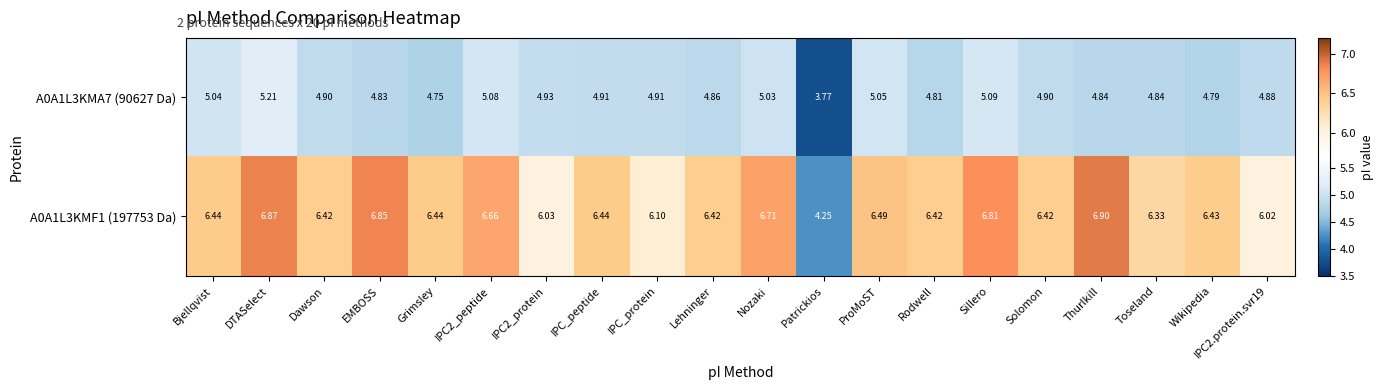

Which category has the lowest value across all series?

Patrickios